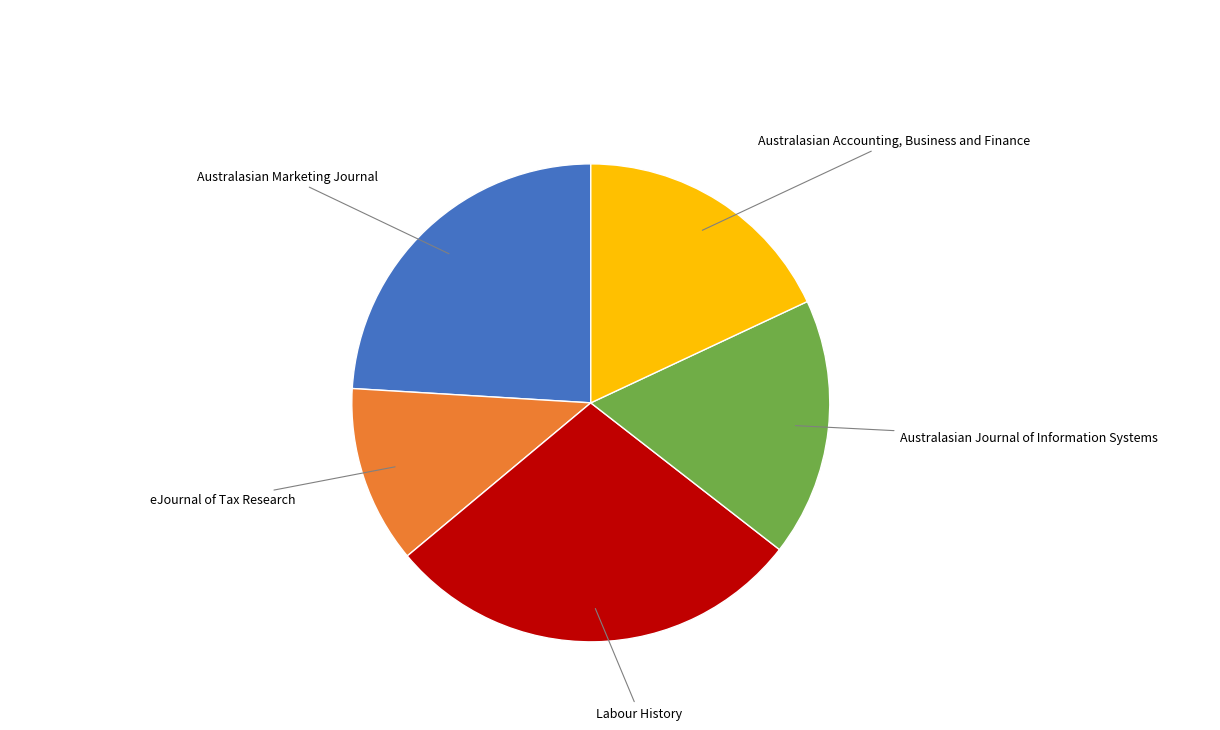

Does any single category account for the majority?

No